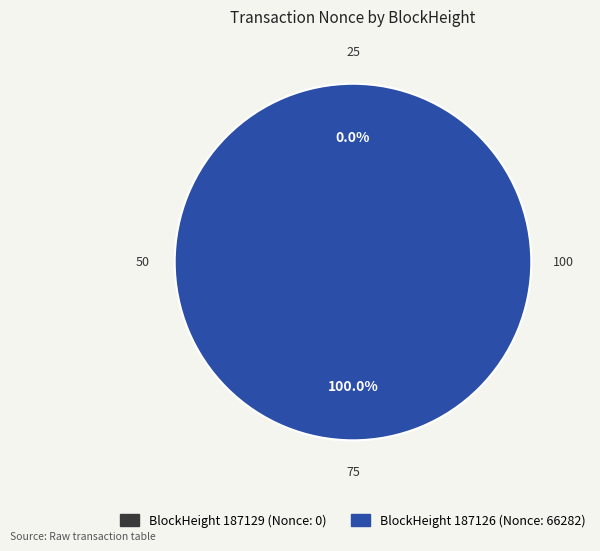

Does any single category account for the majority?

Yes